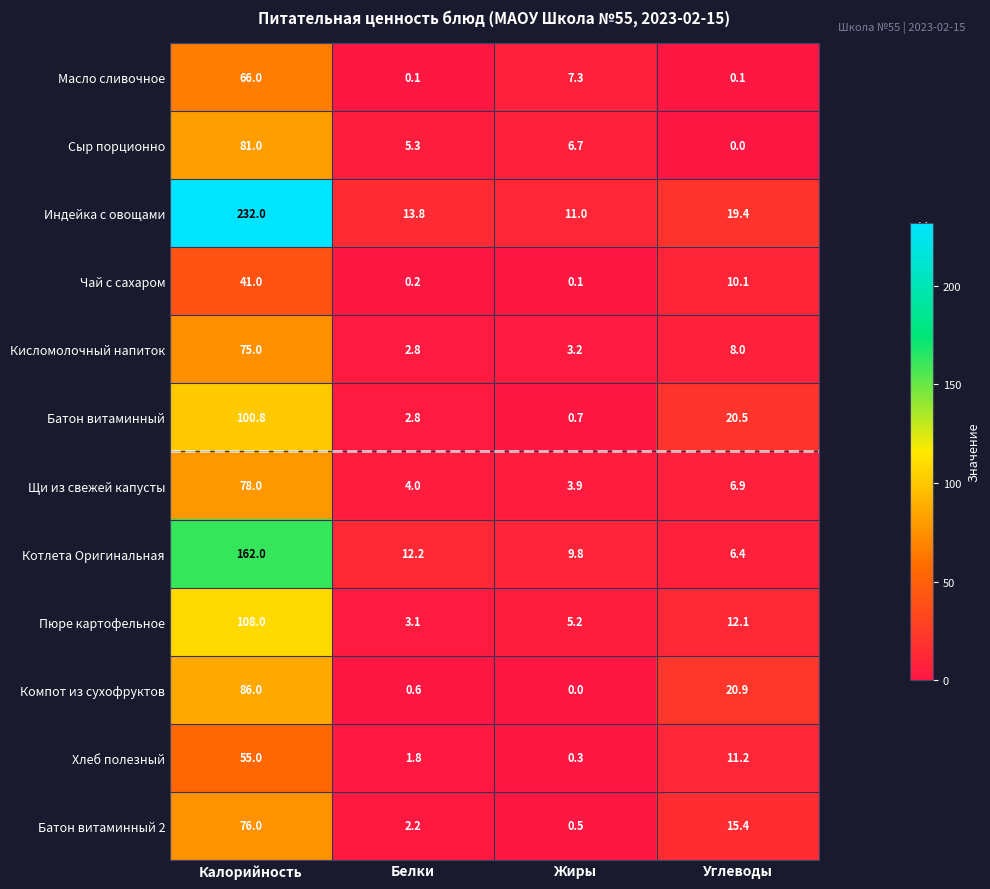

Is the value of Компот из сухофруктов at Калорийность greater than the value of Батон витаминный 2 at Калорийность?

Yes